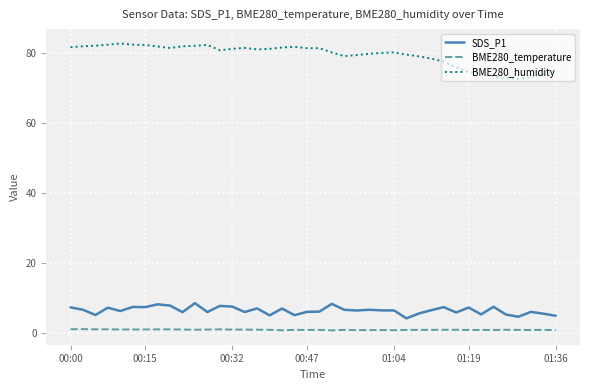

What is the difference between the maximum and minimum values in the BME280_humidity series?

10.1